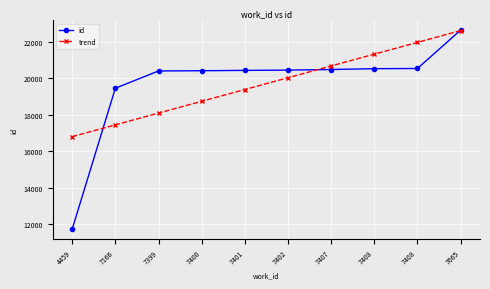

What are all the series names shown in the legend?

id, trend